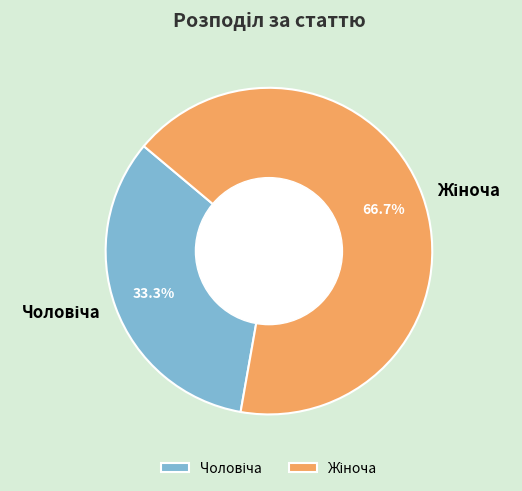

Does any single category account for the majority?

Yes